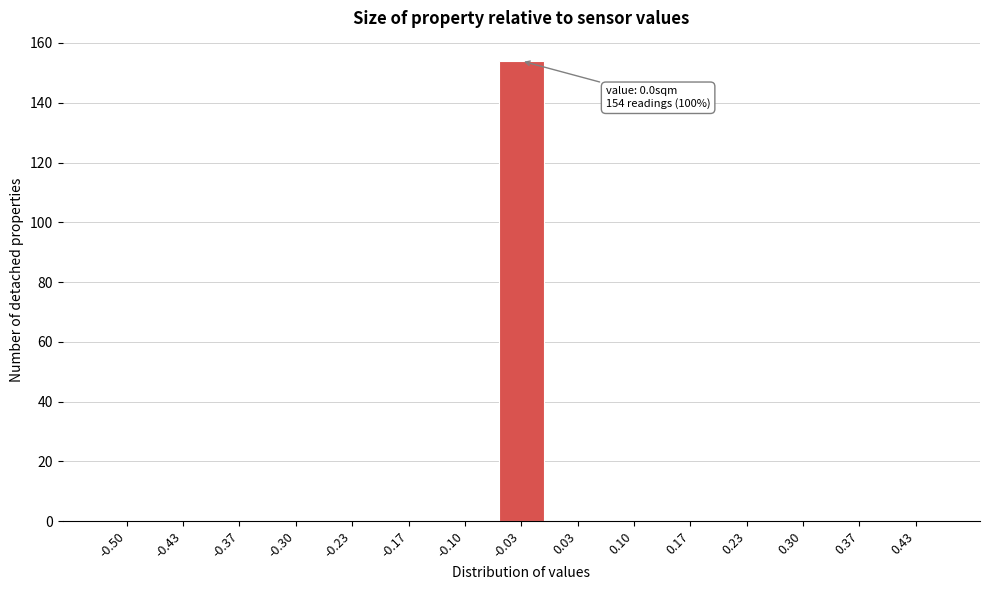

Reading left to right, list all the values displayed in this chart.

-0.50=0	-0.43=0	-0.37=0	-0.30=0	-0.23=0	-0.17=0	-0.10=0	-0.03=154	0.03=0	0.10=0	0.17=0	0.23=0	0.30=0	0.37=0	0.43=0